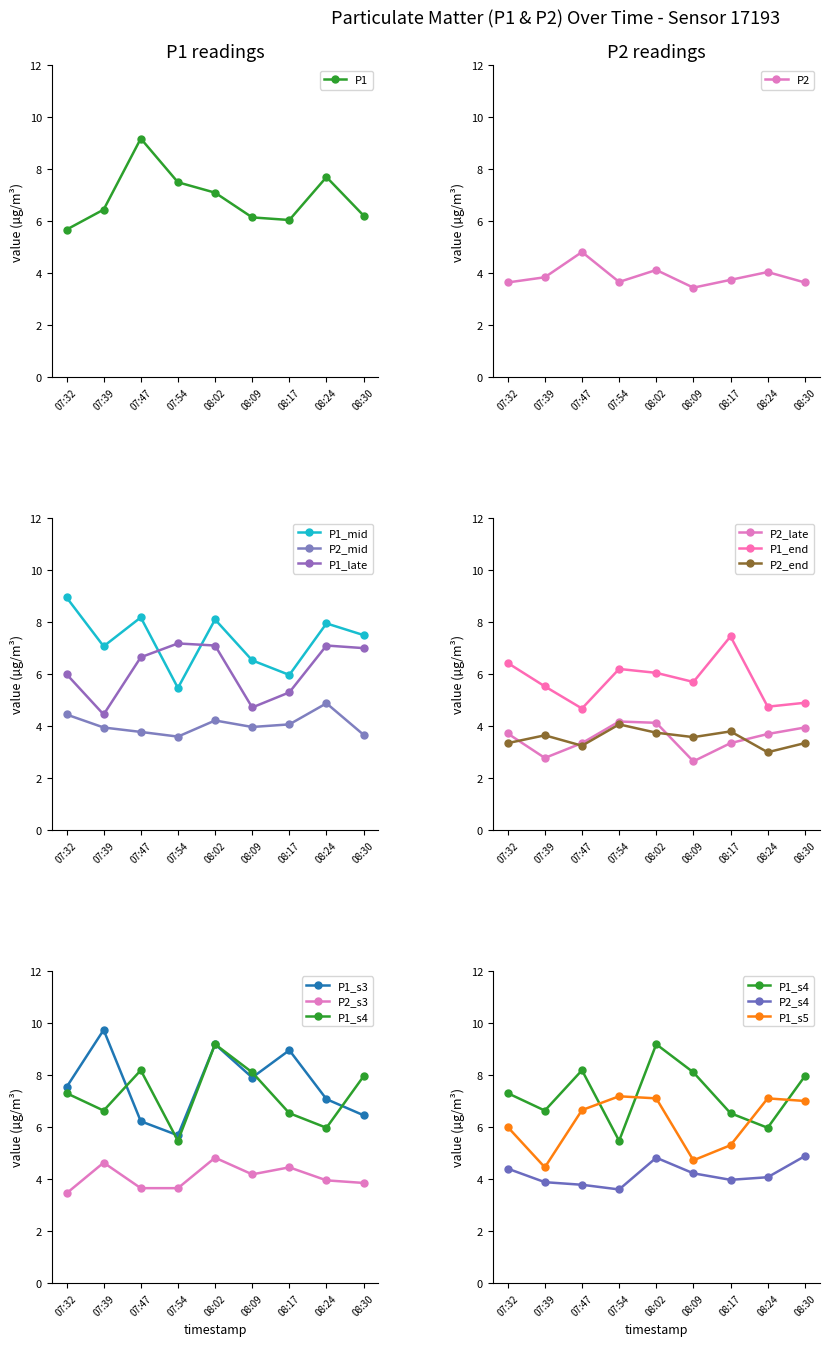

At which label does P1 reach its peak?

07:47